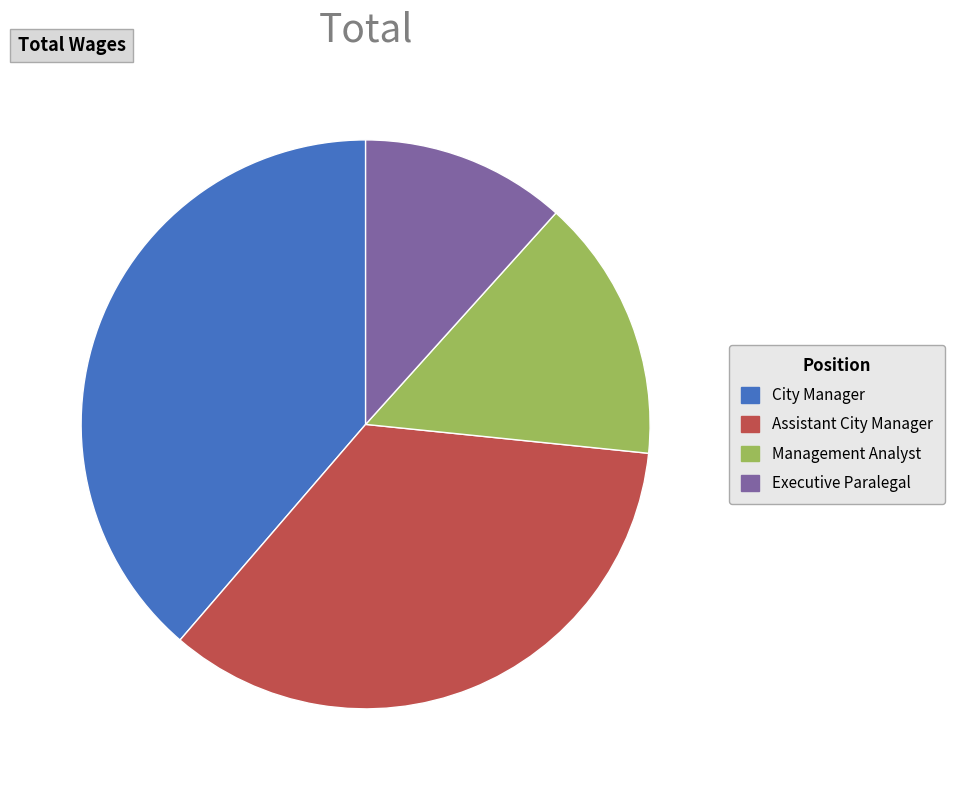

Which category has the biggest portion of the pie?

City Manager